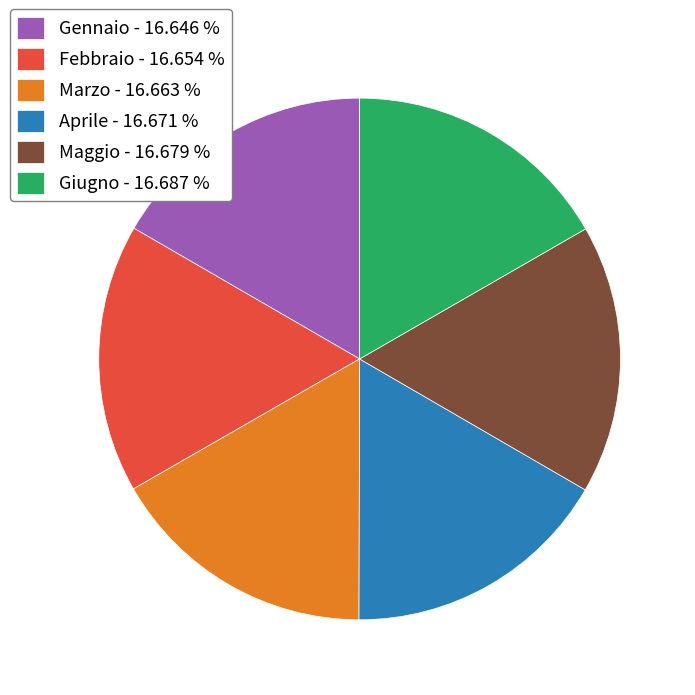

True or false: Aprile accounts for 25% of the total.

False